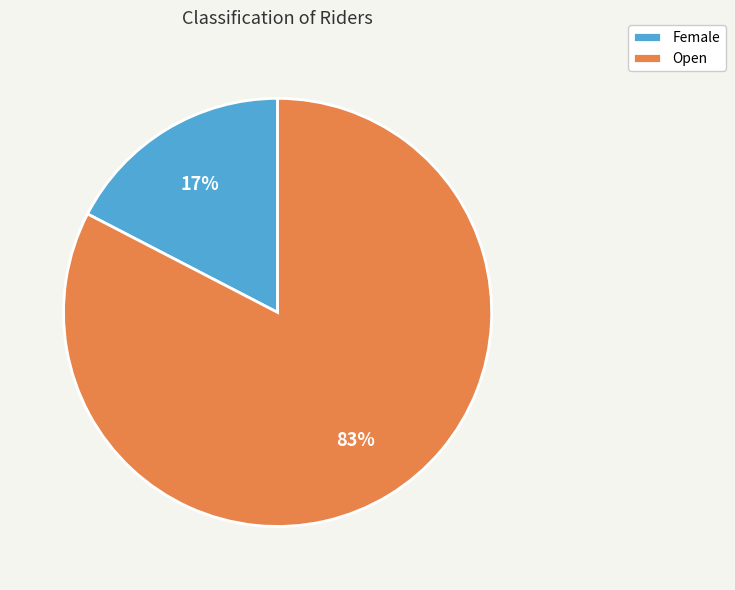

To the nearest percent, what is the average slice percentage?

50%